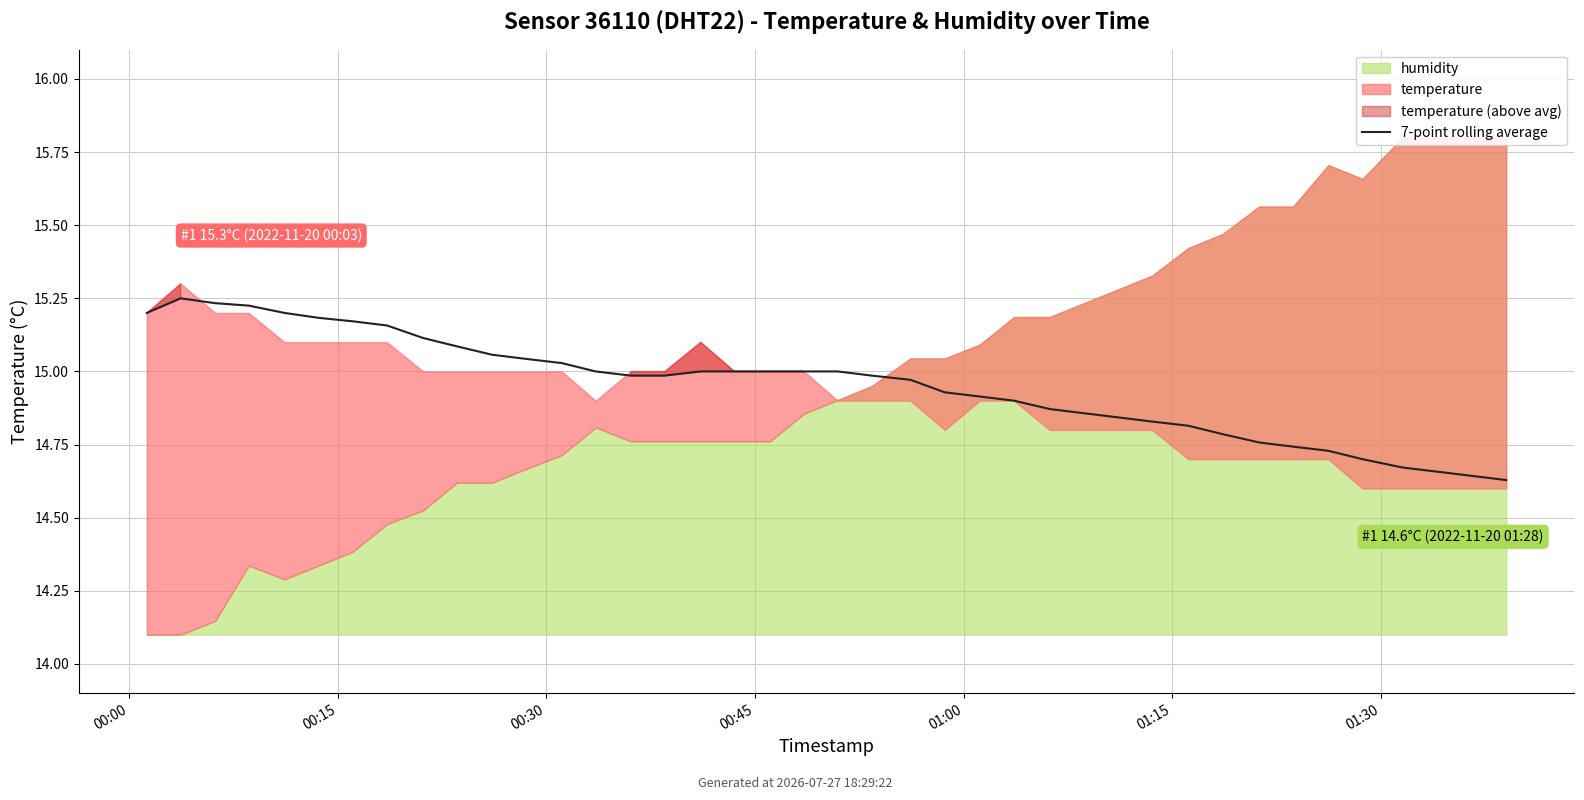

How many categories are shown in the chart?

40